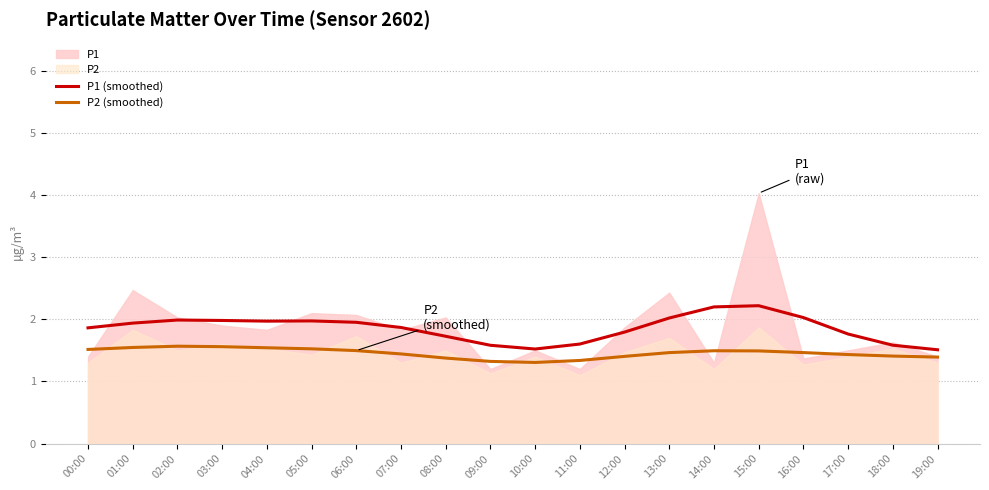

True or false: P1 (smoothed) has more than 1 points higher than both neighbors.

True